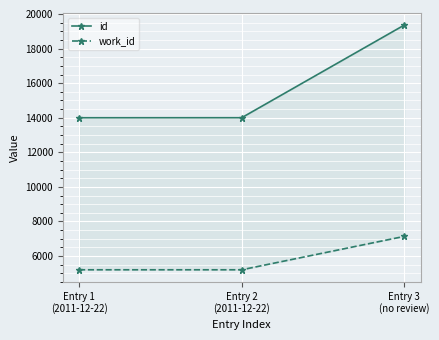

Reading left to right, what are all the values shown in this chart?

id: 13998	14000	19362
work_id: 5203	5203	7136